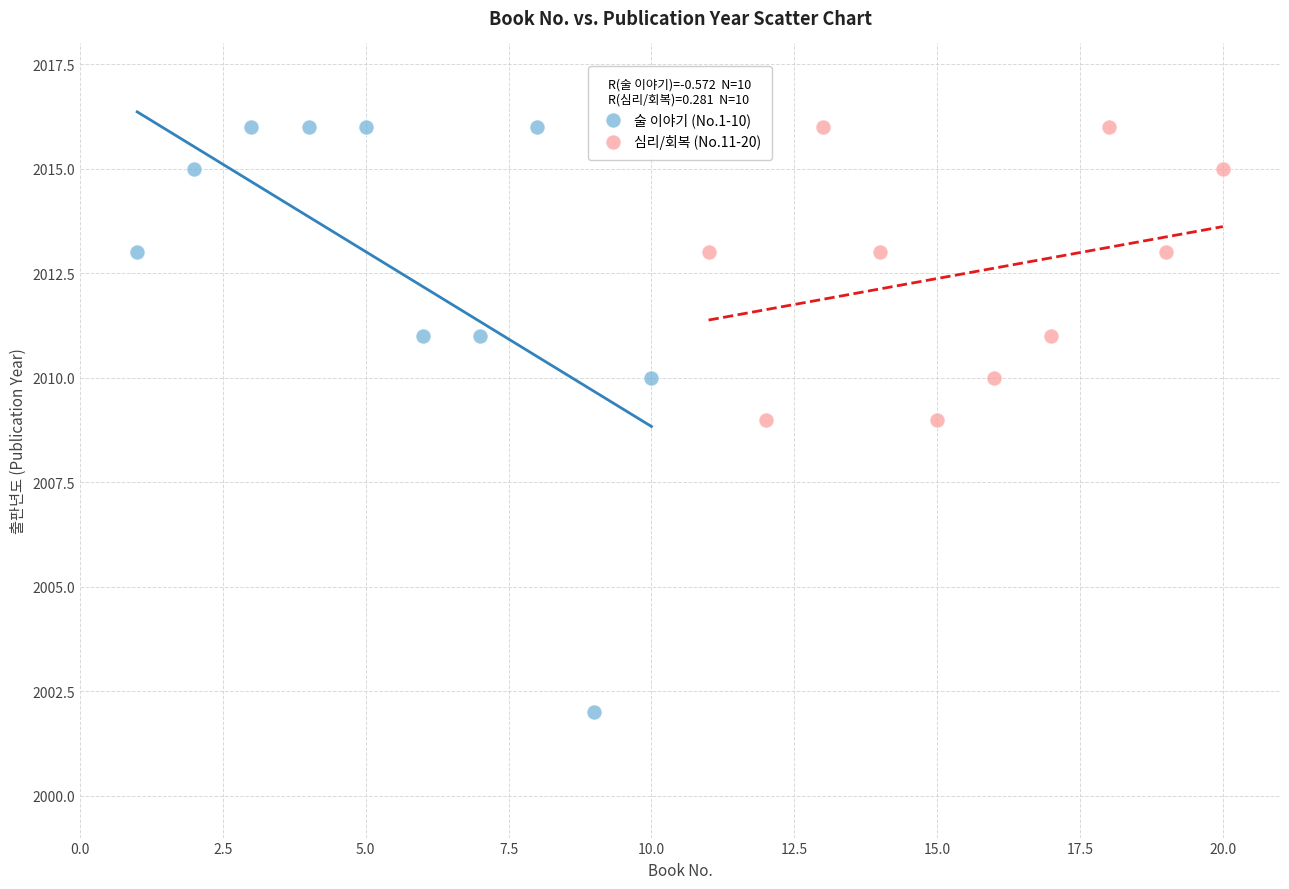

Which series has the largest Y range (max minus min)?

술 이야기 (No.1-10)